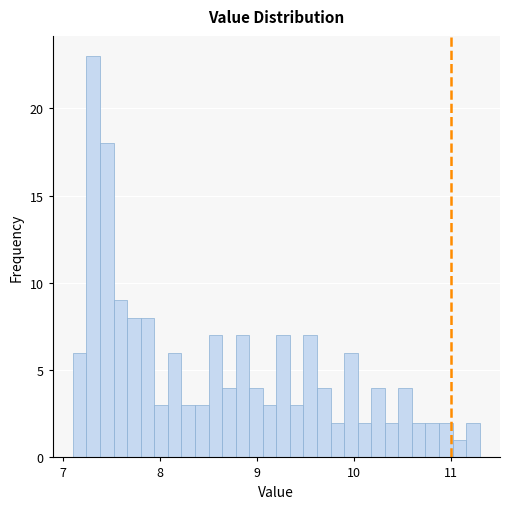

Around what value on the x-axis is the tallest bar? Give the approximate position of its centre, as read against the axis.

7.3